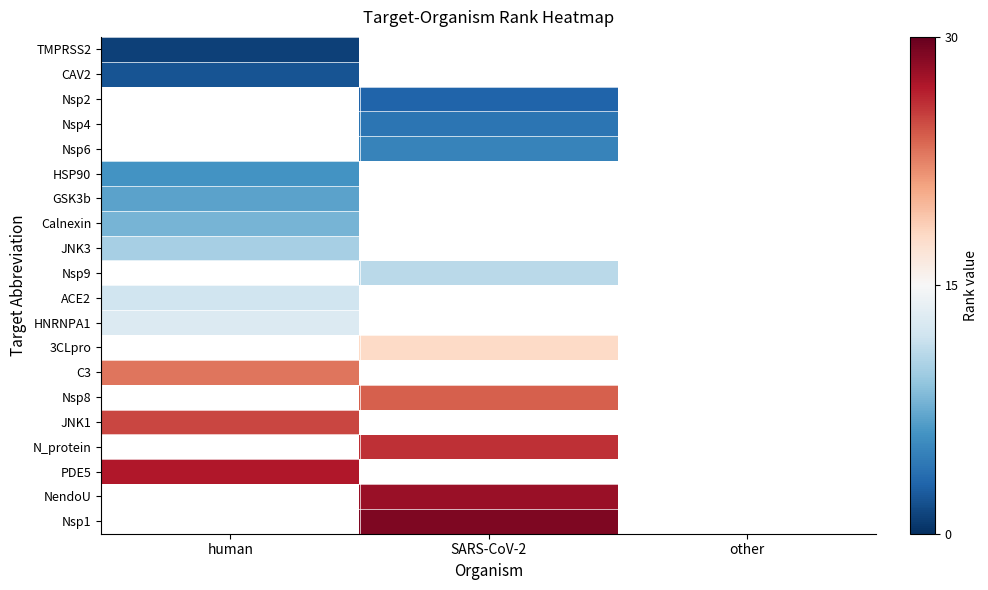

True or false: JNK3 has a value of 10.0 at human.

True